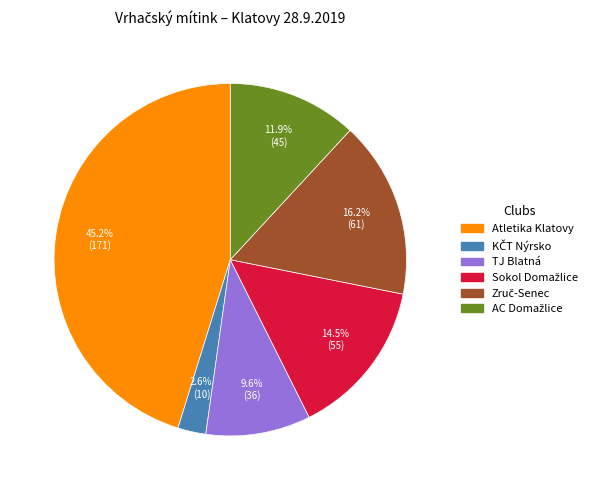

Is there any slice that represents more than half of the pie?

No